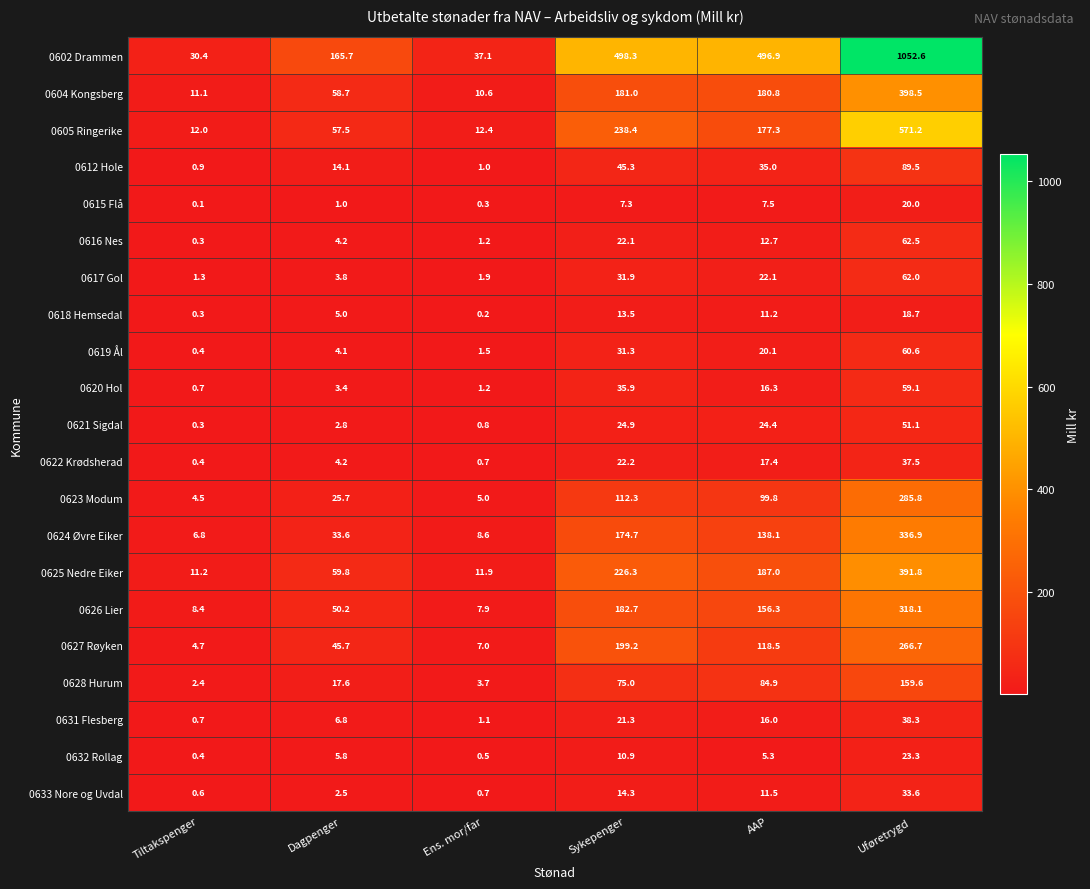

Which series has the largest total across all categories?

0602 Drammen